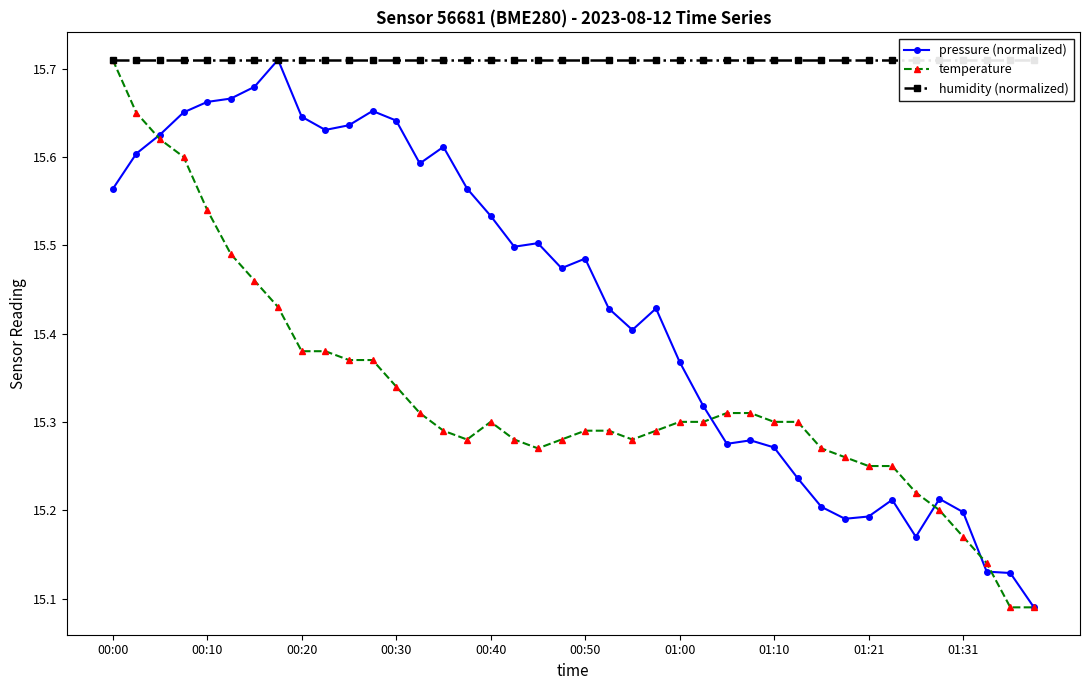

The temperature series shows 10.4 at 01:31. True or false?

False